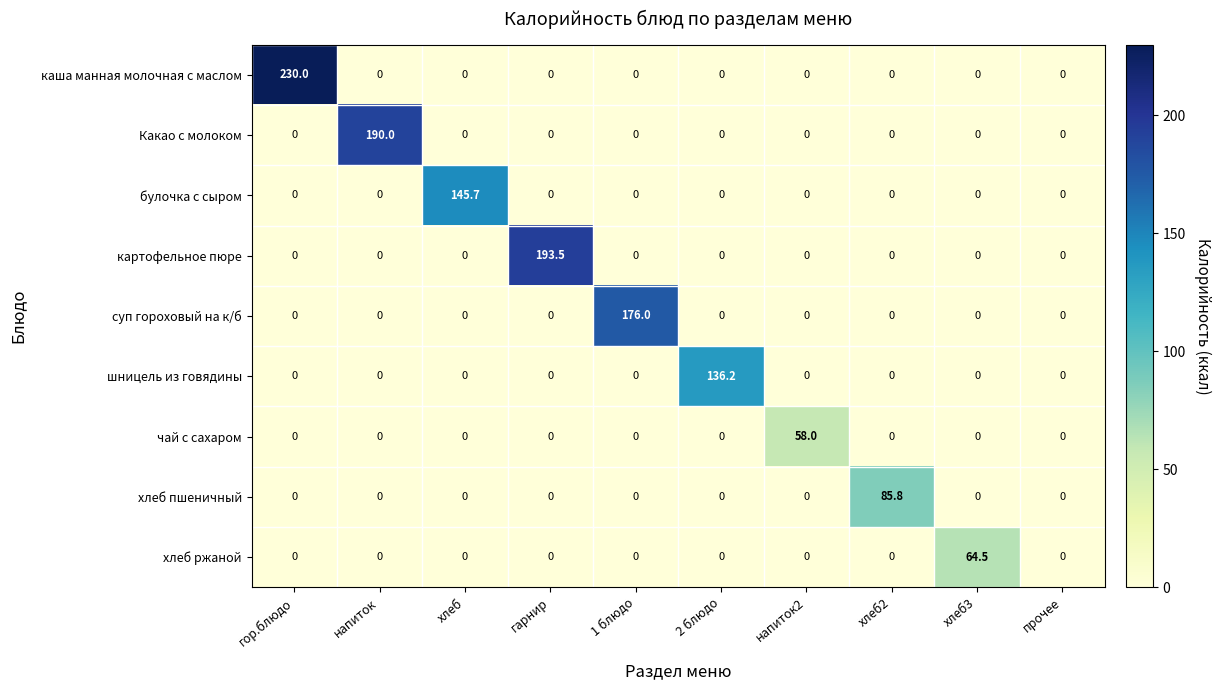

How many data points does each series have?

10